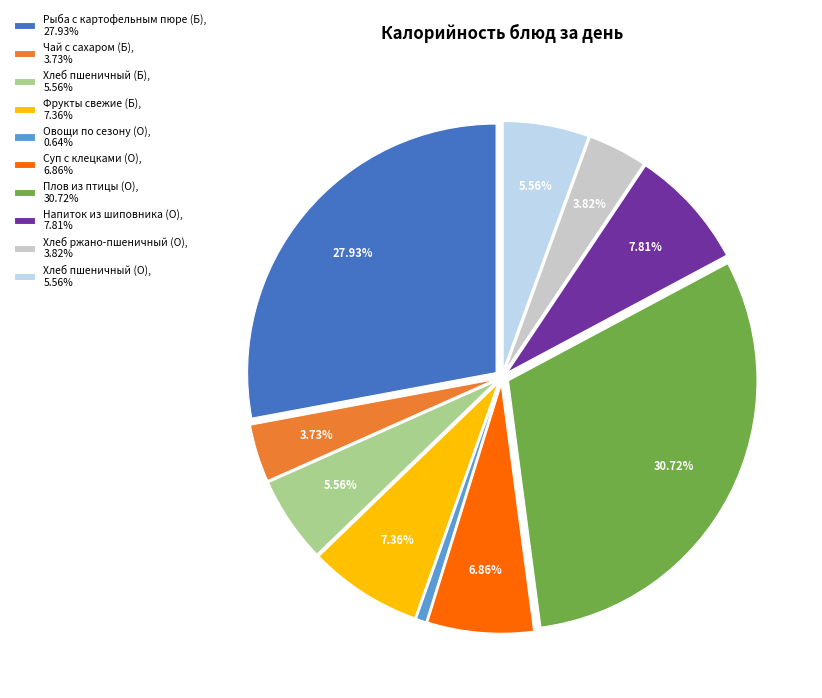

To the nearest percent, what is the average slice percentage?

10%